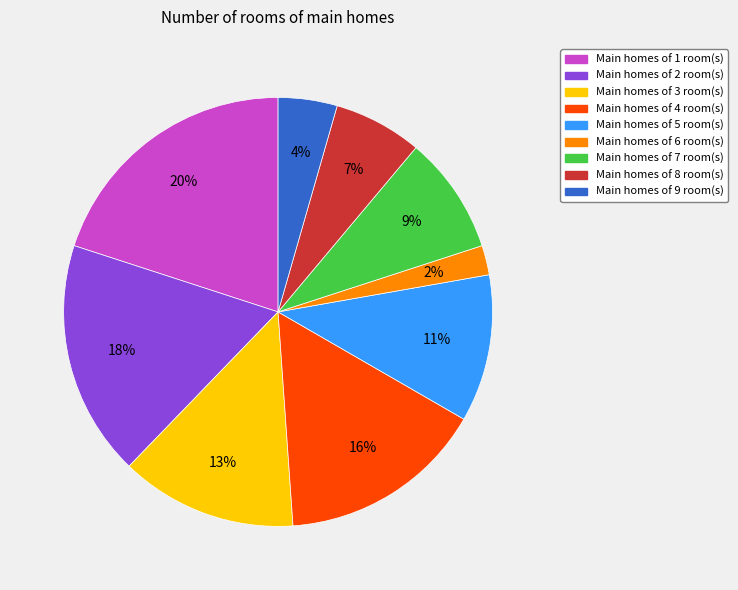

True or false: Main homes of 2 room(s) accounts for 18% of the total.

True